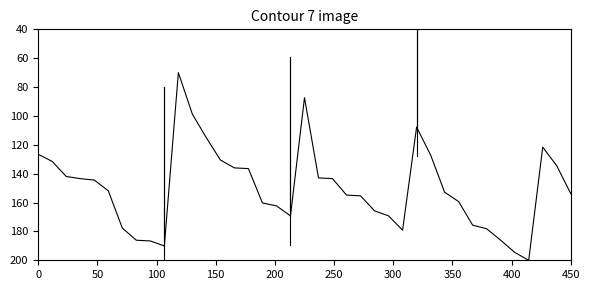

What is the smallest value displayed?

70.0